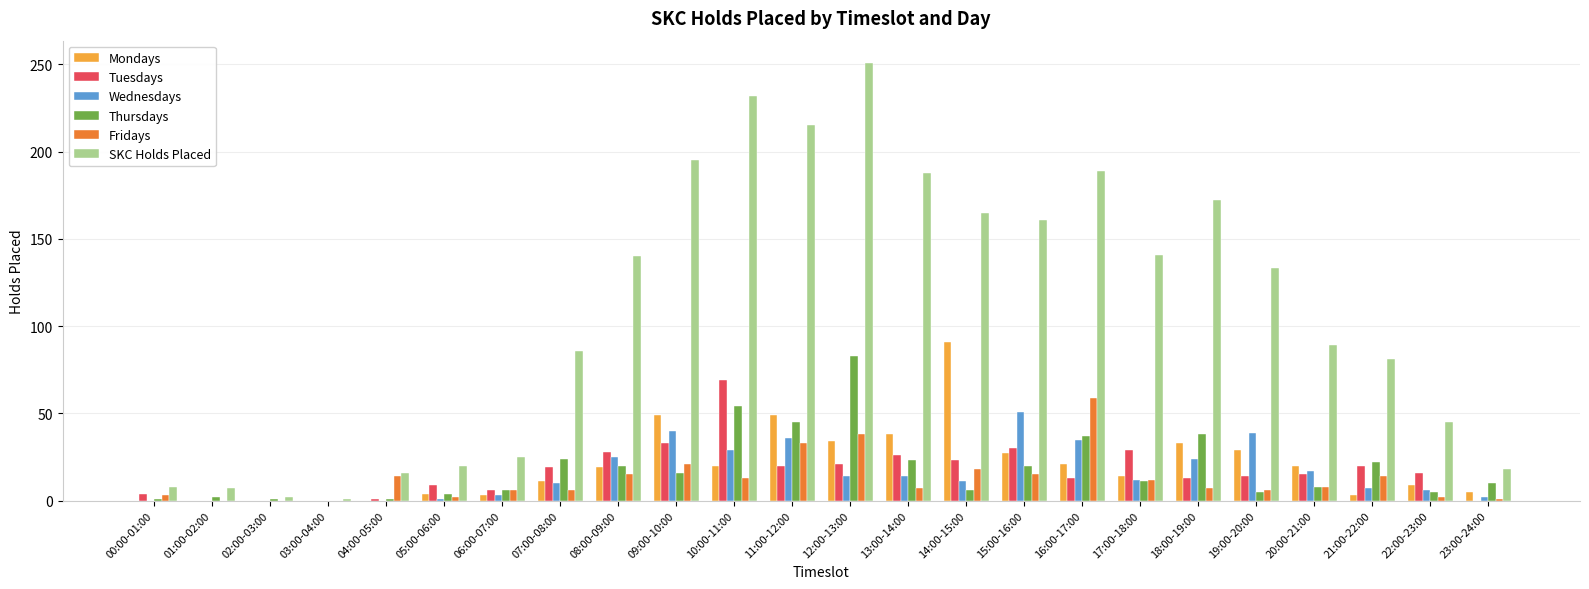

How many categories are shown in the chart?

24